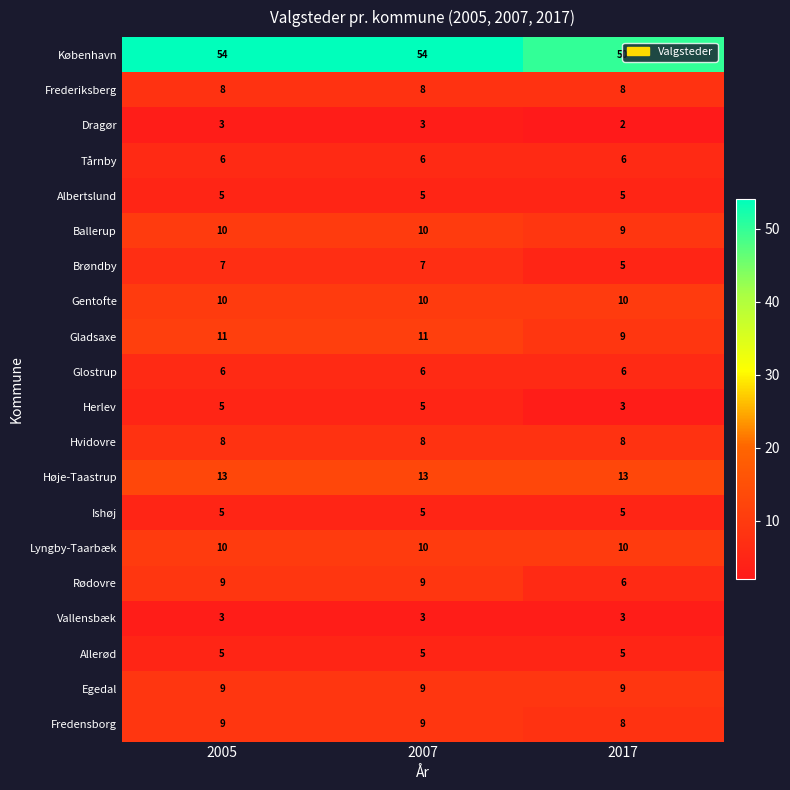

What is the greatest value displayed?

54